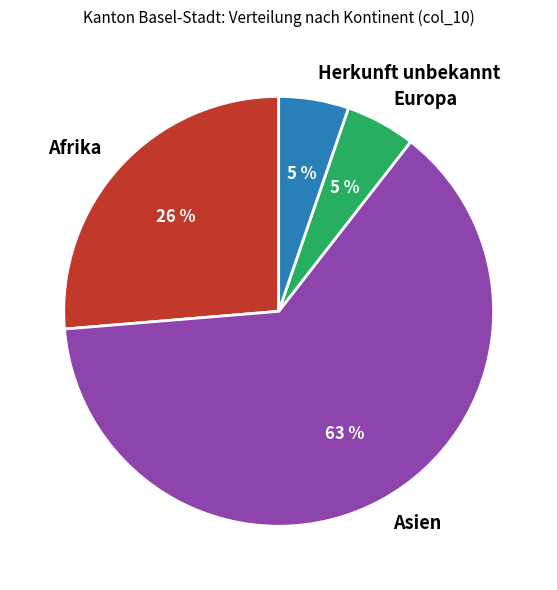

To the nearest percent, what percentage of the pie is Afrika?

26%